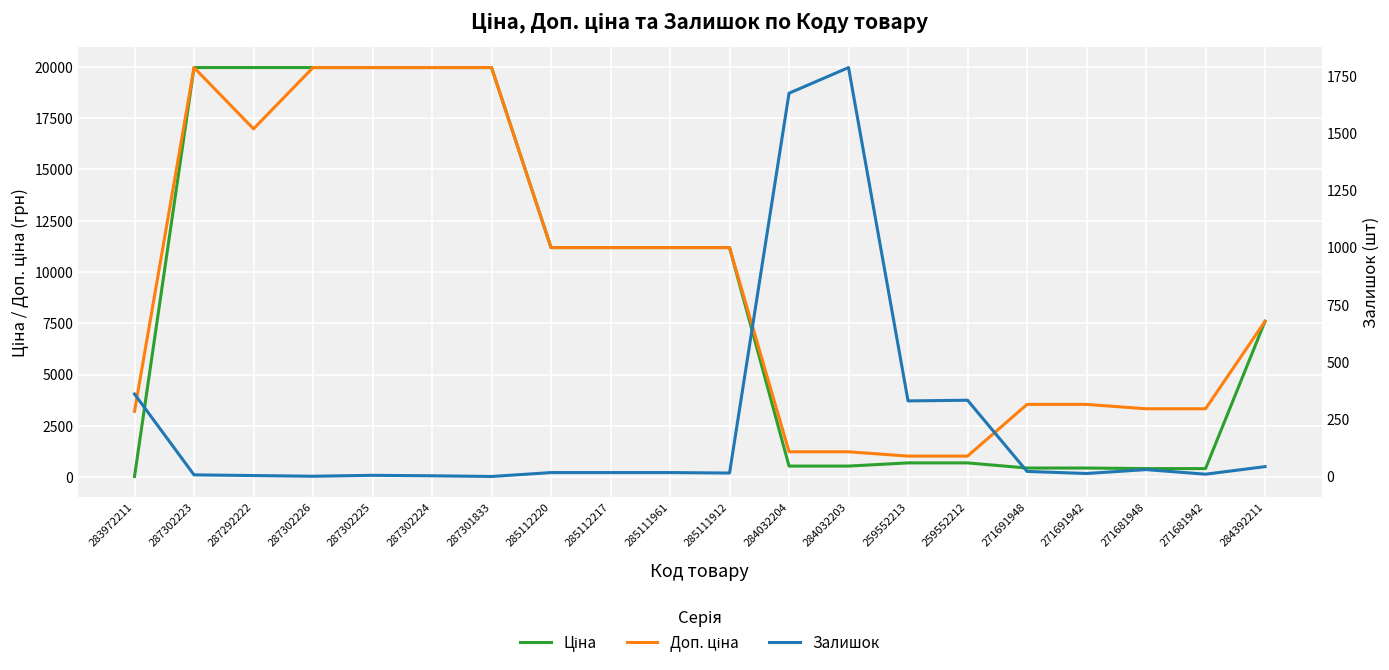

What is the label of the 17th point from the right?

287302226